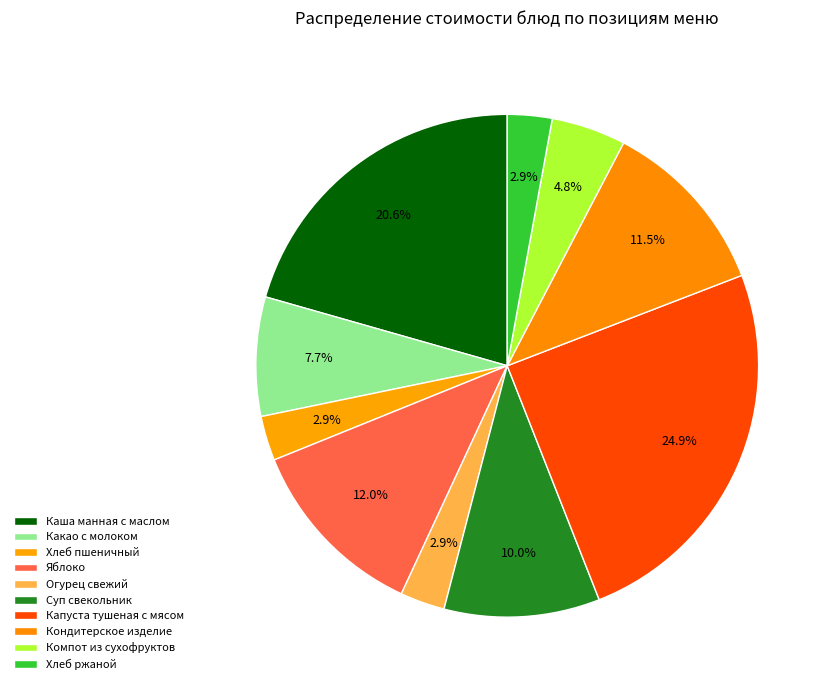

The Кондитерское изделие slice represents 1% of the pie. True or false?

False